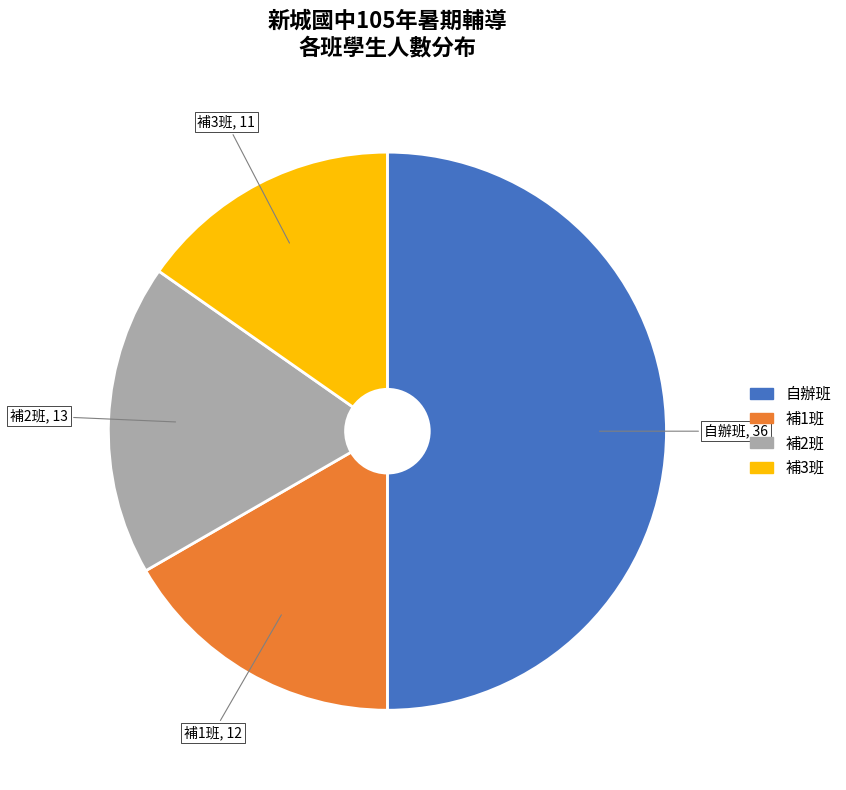

How many slices are in this pie chart?

4